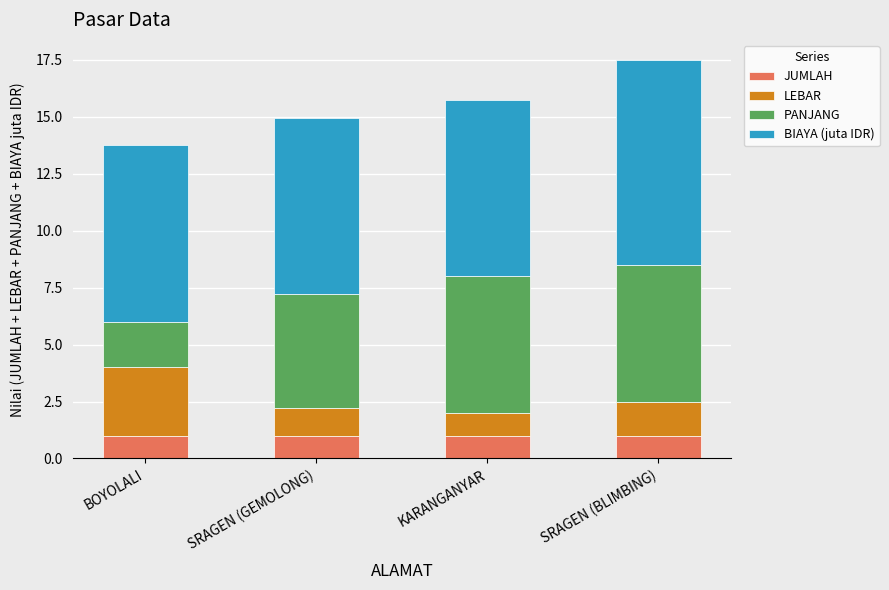

Is it true that JUMLAH equals 1.0 at SRAGEN (BLIMBING)?

True